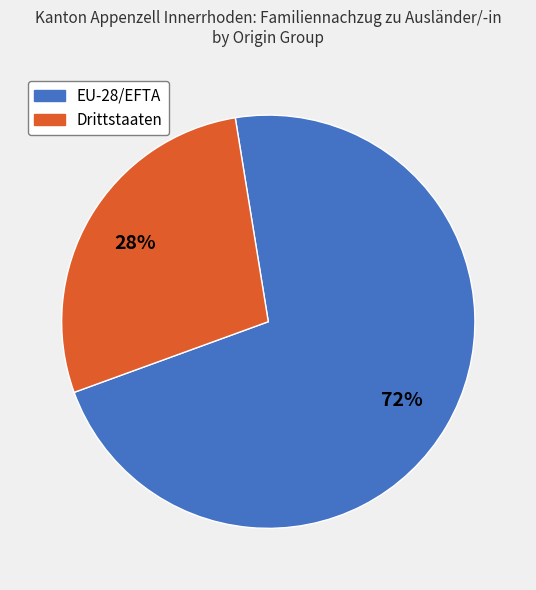

The EU-28/EFTA slice represents 72% of the pie. True or false?

True